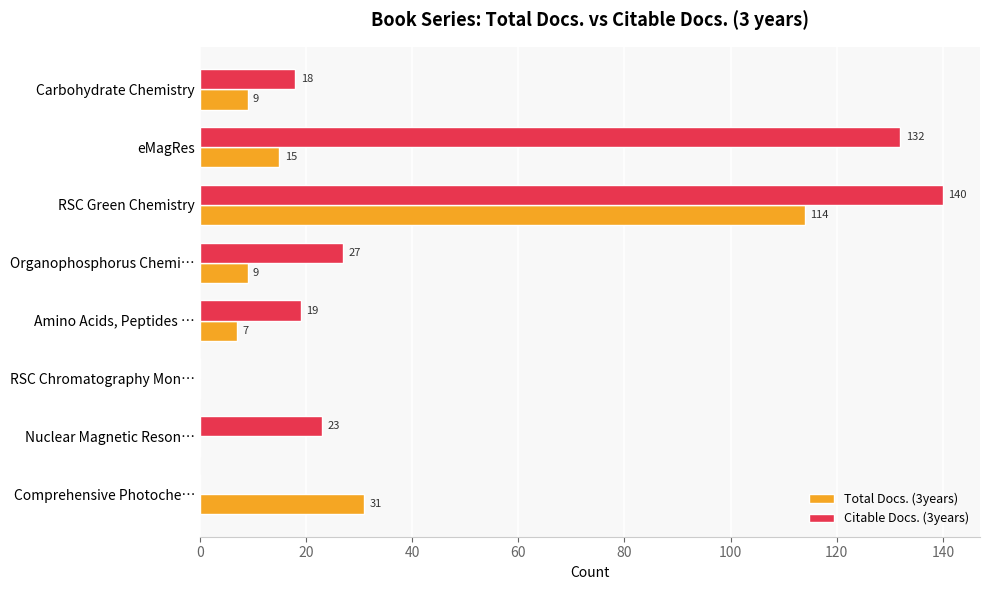

How many values in Total Docs. (3years) are above zero?

6